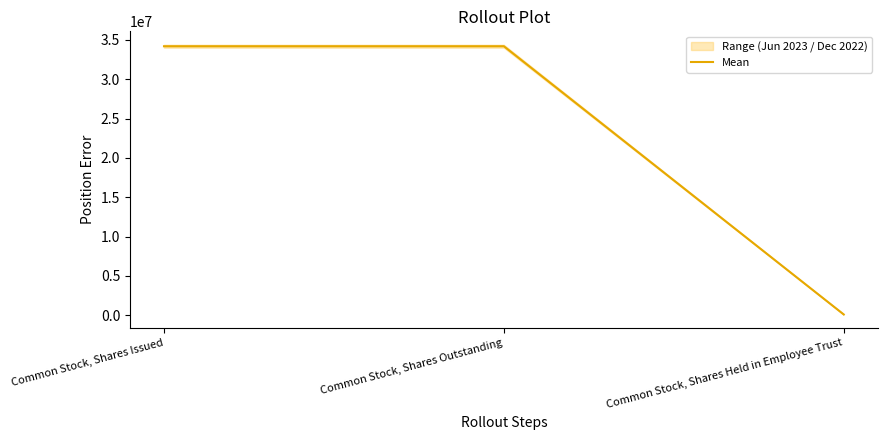

Is it true that the value at Common Stock, Shares Held in Employee Trust is 176471.6?

False